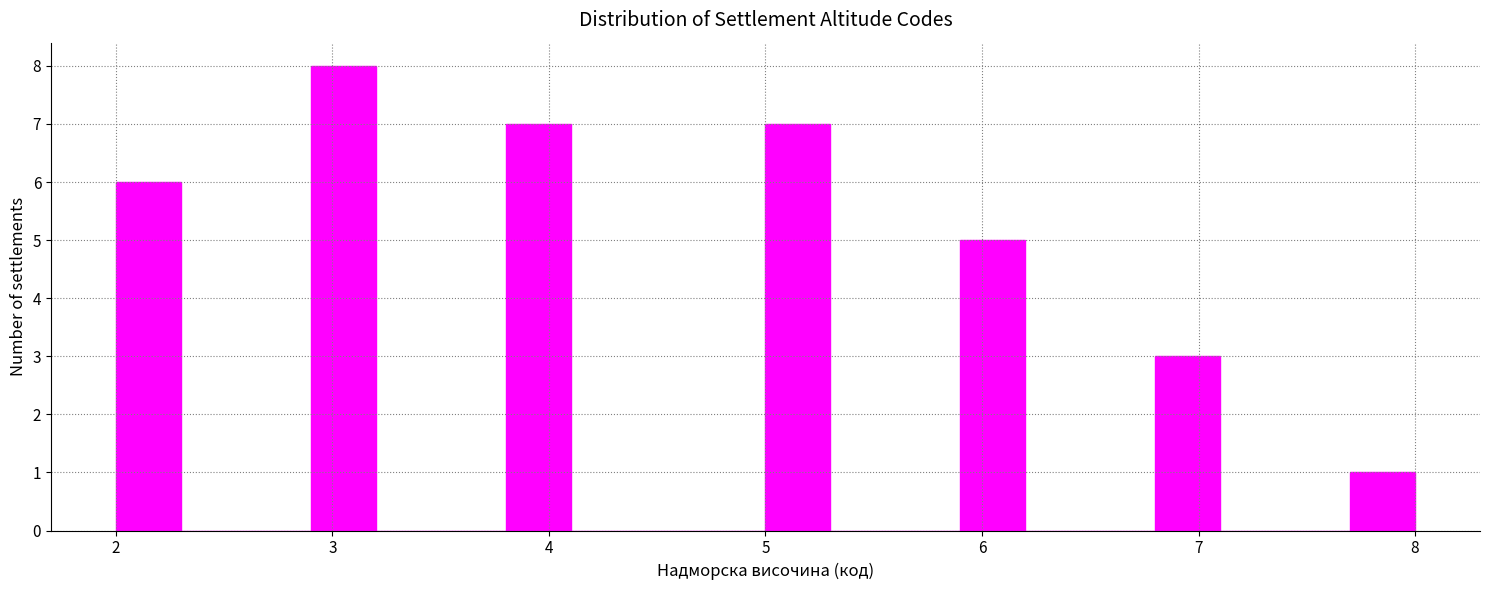

Read against the x-axis, roughly where is the centre of the tallest bar?

3.1